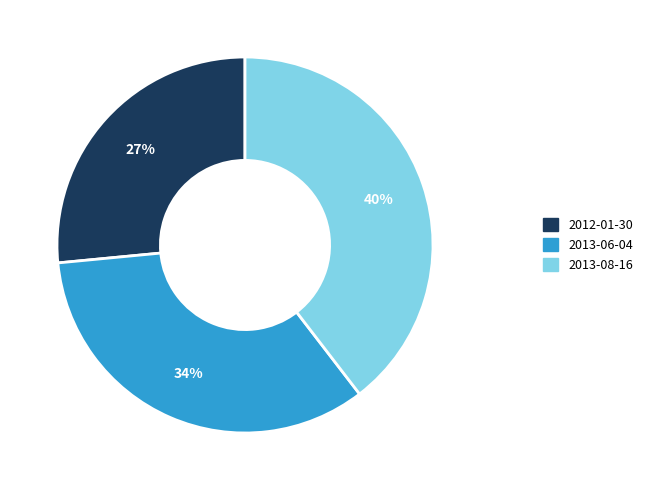

Which slice is the largest?

2013-08-16